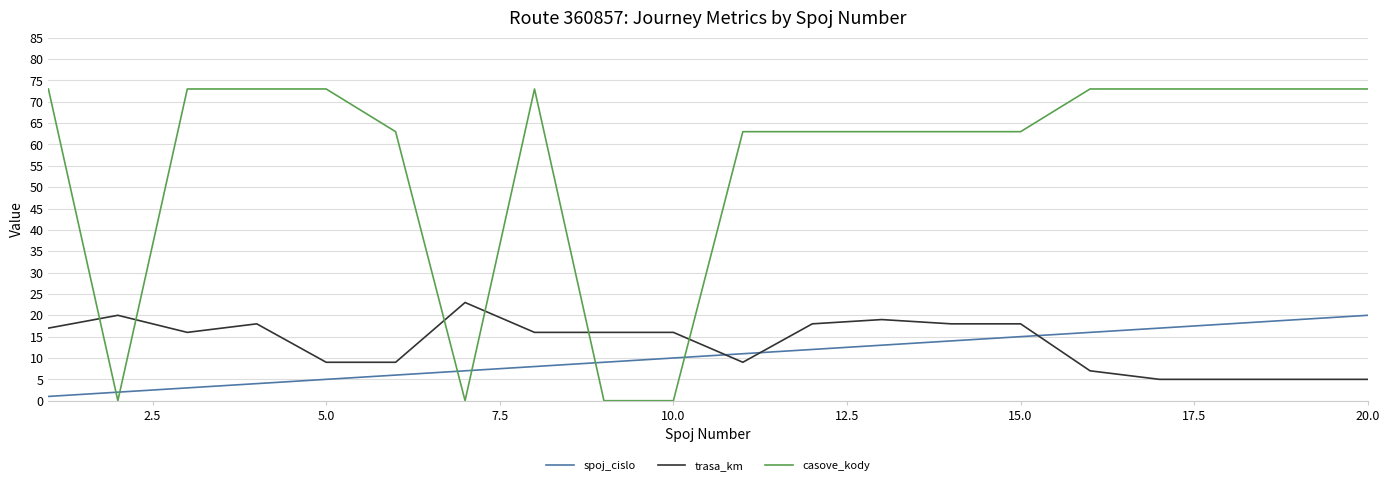

How many times do casove_kody and spoj_cislo cross each other?

6